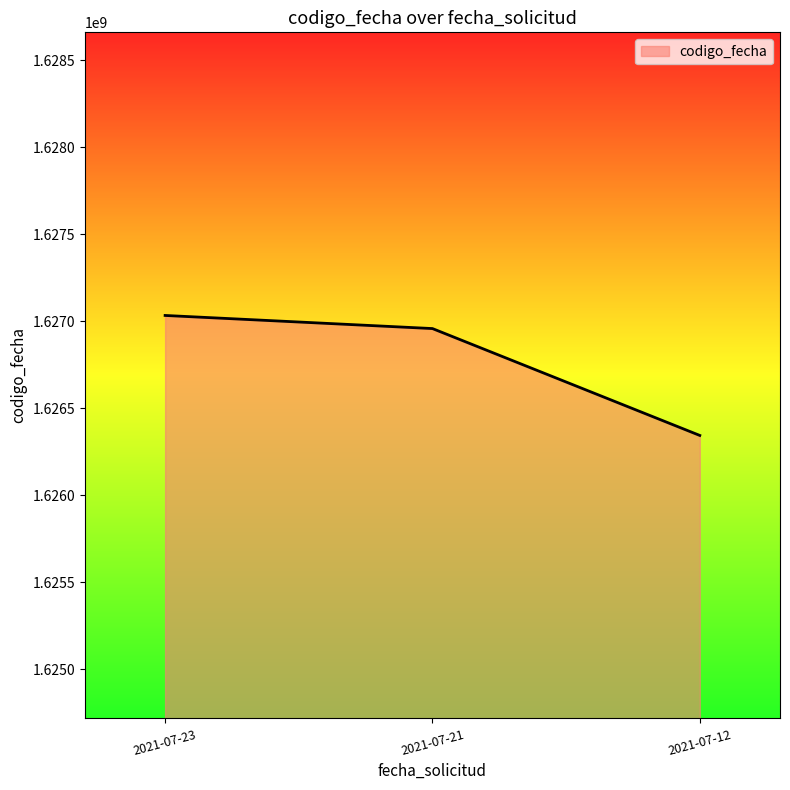

What is the ratio of the value at 2021-07-21 to the value at 2021-07-12?

1.0